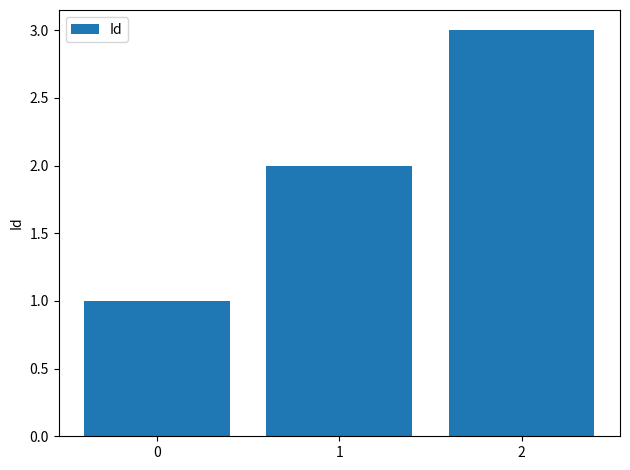

Reading left to right, transcribe all the data shown in this chart.

0=1	1=2	2=3